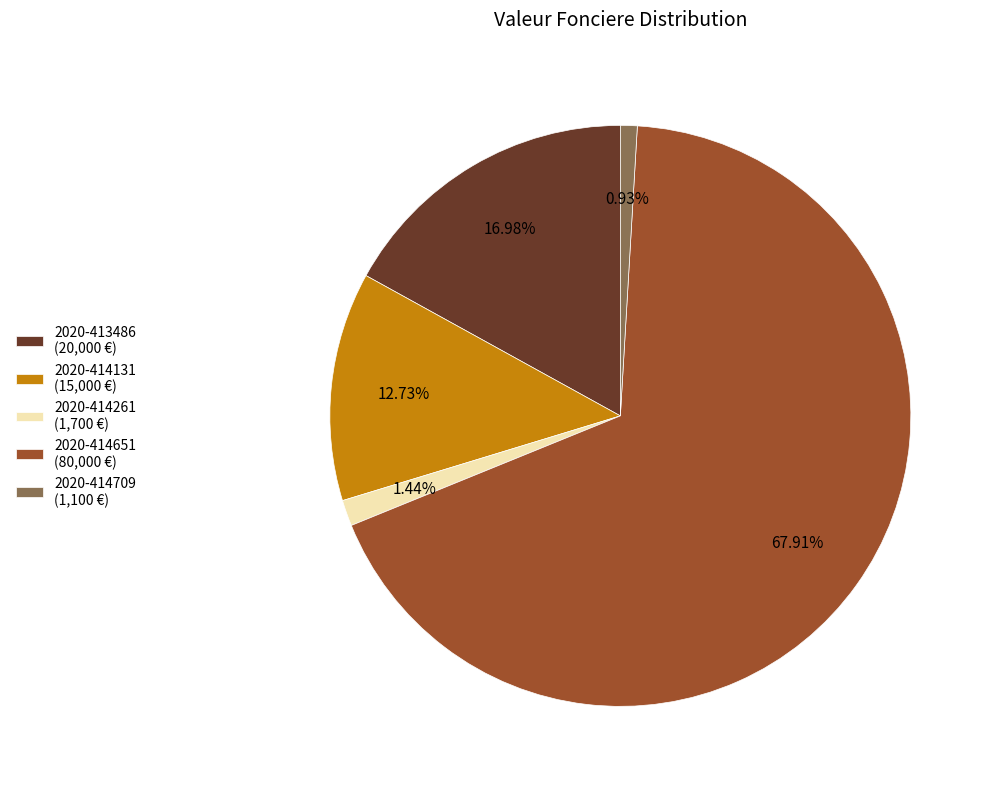

Is there any slice that represents more than half of the pie?

Yes